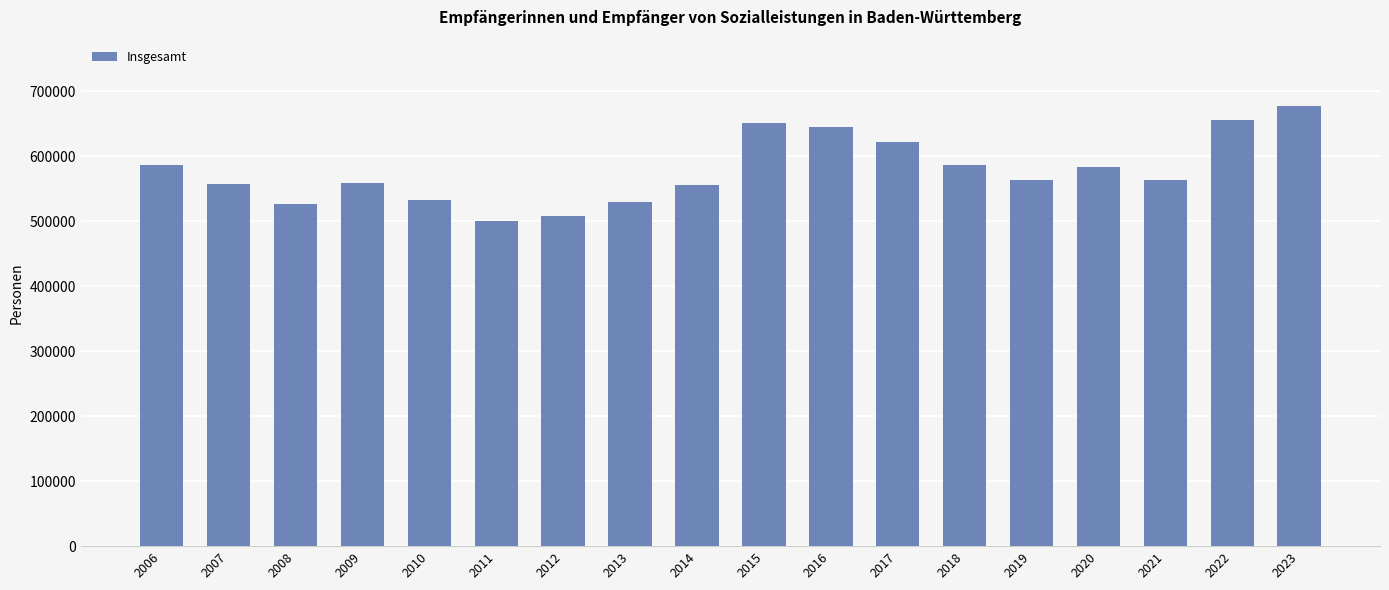

How many series are shown in this chart?

1